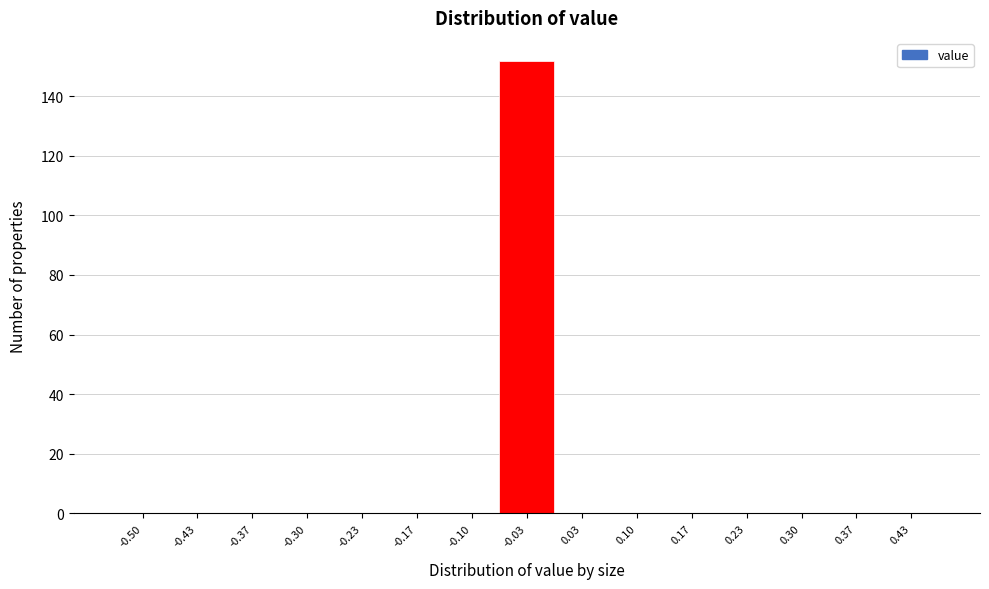

Reading left to right, extract all data points from this chart.

-0.50=0	-0.43=0	-0.37=0	-0.30=0	-0.23=0	-0.17=0	-0.10=0	-0.03=152	0.03=0	0.10=0	0.17=0	0.23=0	0.30=0	0.37=0	0.43=0